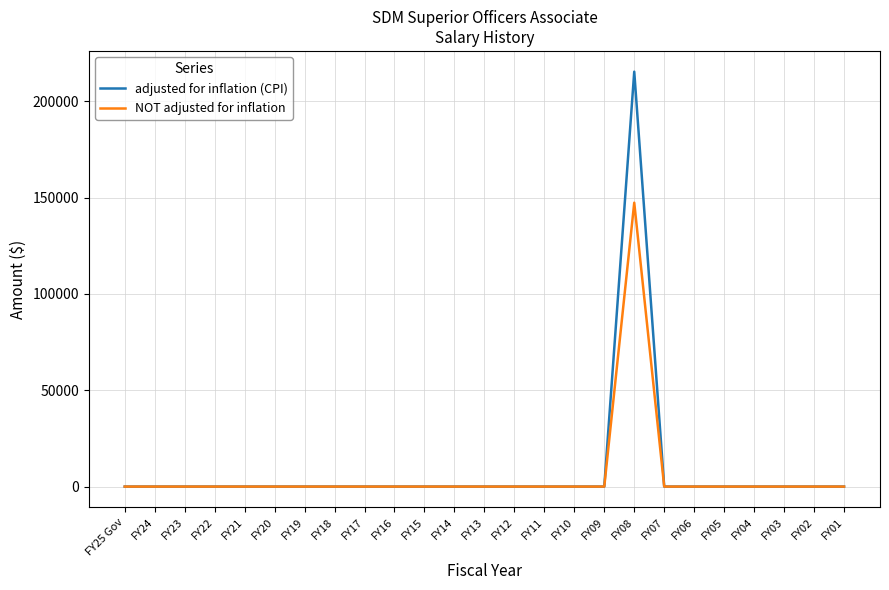

In adjusted for inflation (CPI), how many points are higher than both neighbors (excluding endpoints)?

1